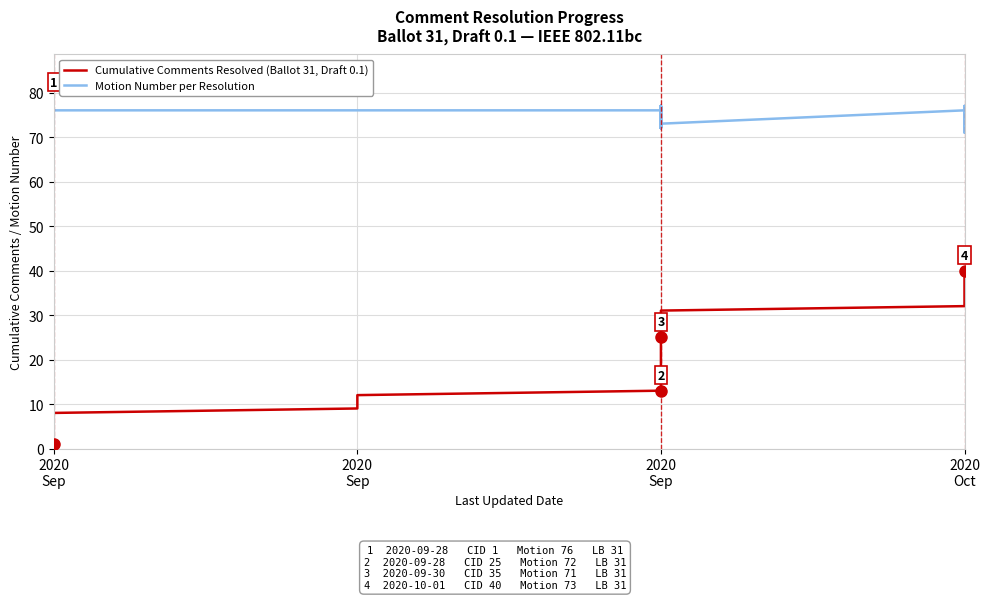

True or false: Motion Number per Resolution has a value of 108 at 2020 Oct.

False